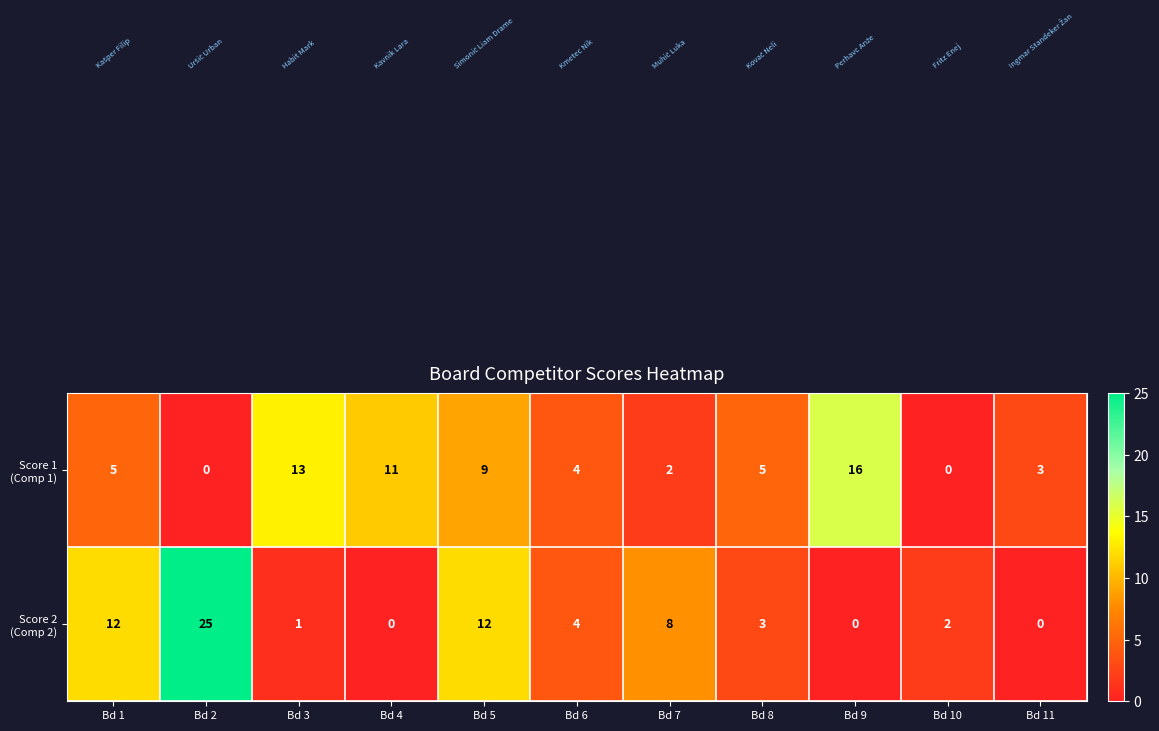

What is the total value across all series at Bd 8?

8